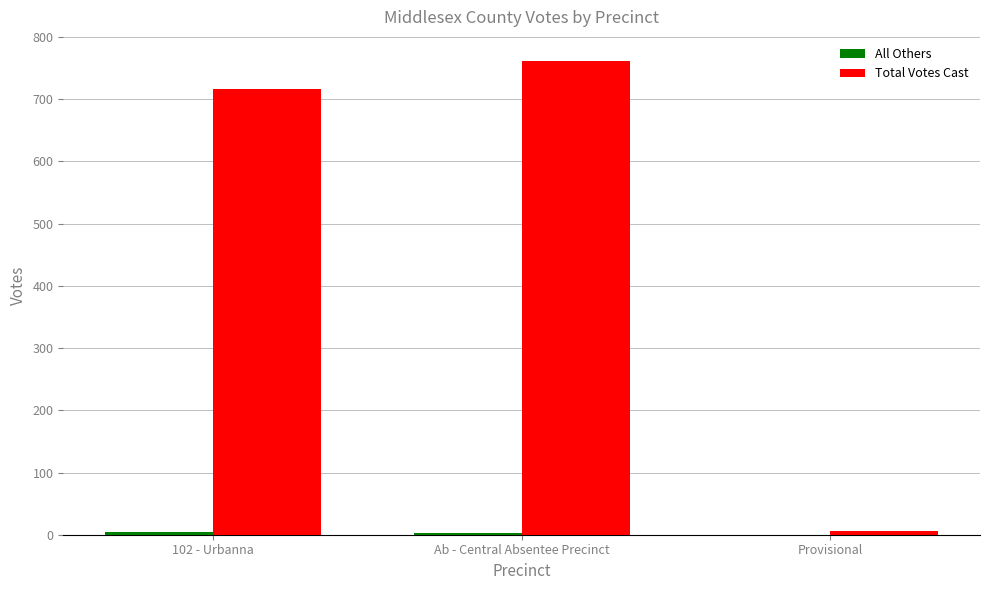

Between Ab - Central Absentee Precinct and Provisional, which series saw the biggest shift?

Total Votes Cast